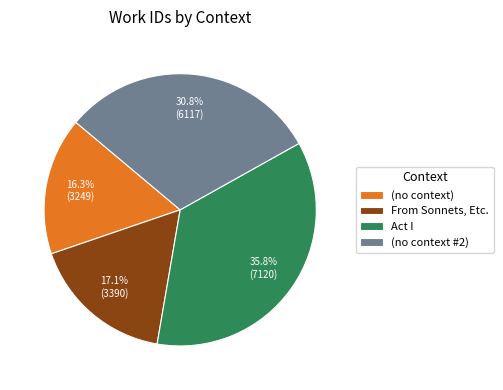

Approximately how many times larger is the value at (no context #2) compared to (no context)?

1.9